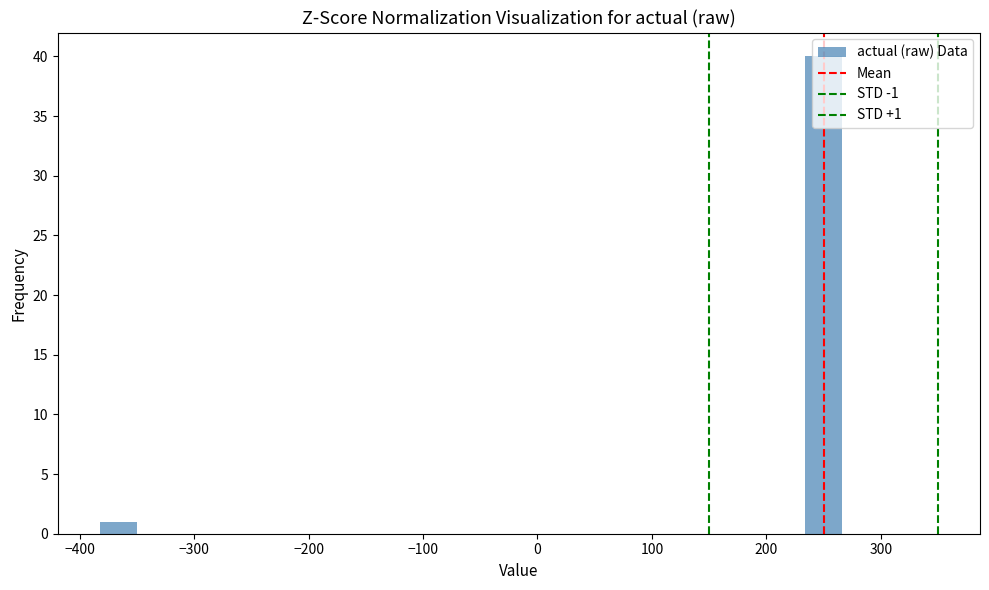

Read against the x-axis, roughly where is the centre of the tallest bar?

250